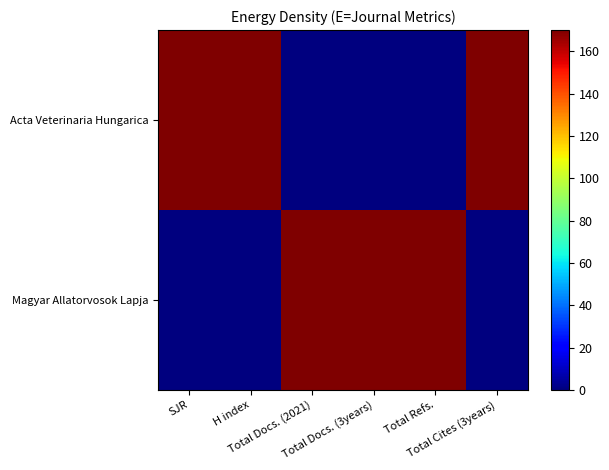

What is the maximum value shown in the chart?

170